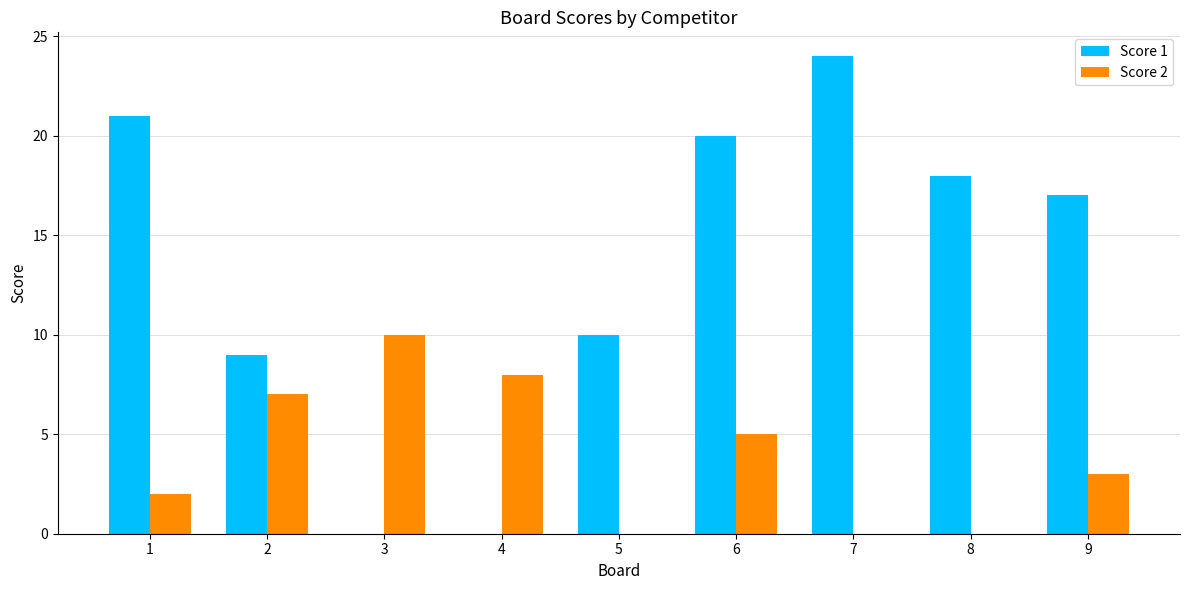

What is the difference between the Score 2 values at 1 and 9?

1